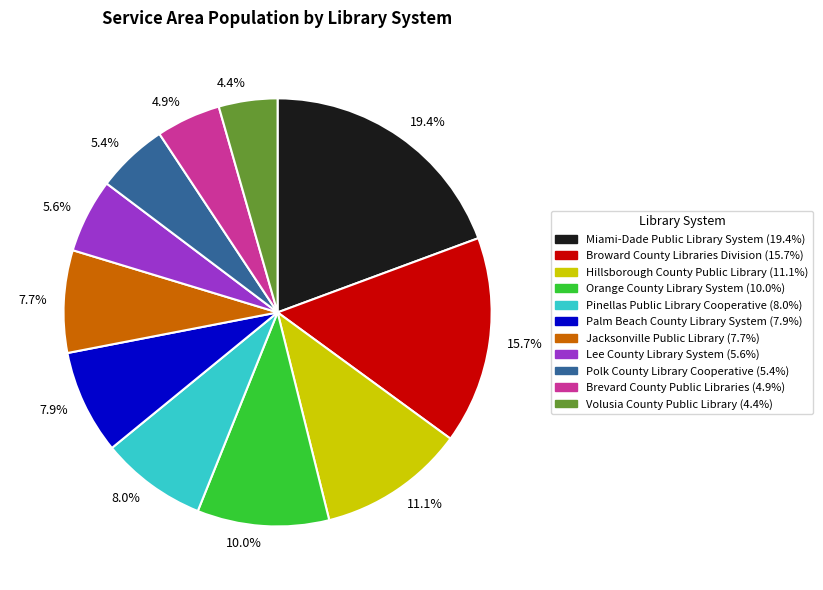

Which category has the biggest portion of the pie?

19.4%